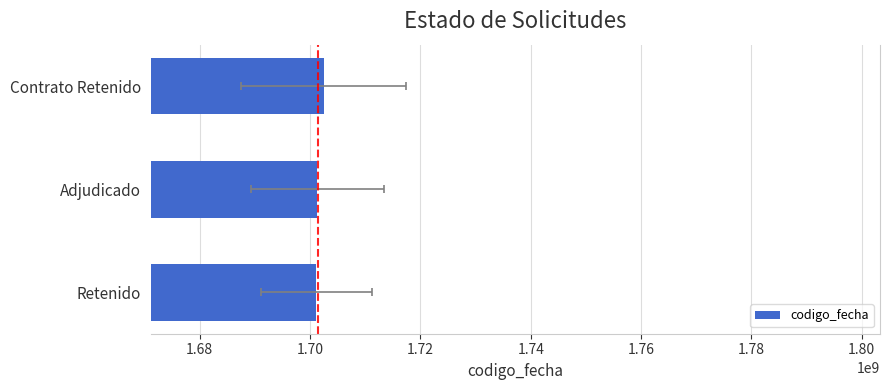

Is it true that the value at Retenido is 1701156589?

True